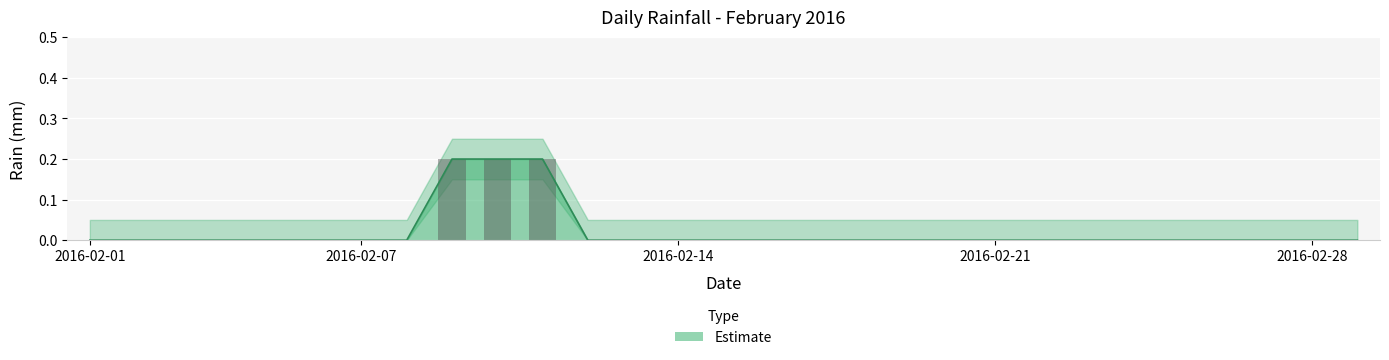

Reading left to right, extract all data points from this chart.

0.0	0.0	0.0	0.0	0.0	0.0	0.0	0.0	0.2	0.2	0.2	0.0	0.0	0.0	0.0	0.0	0.0	0.0	0.0	0.0	0.0	0.0	0.0	0.0	0.0	0.0	0.0	0.0	0.0